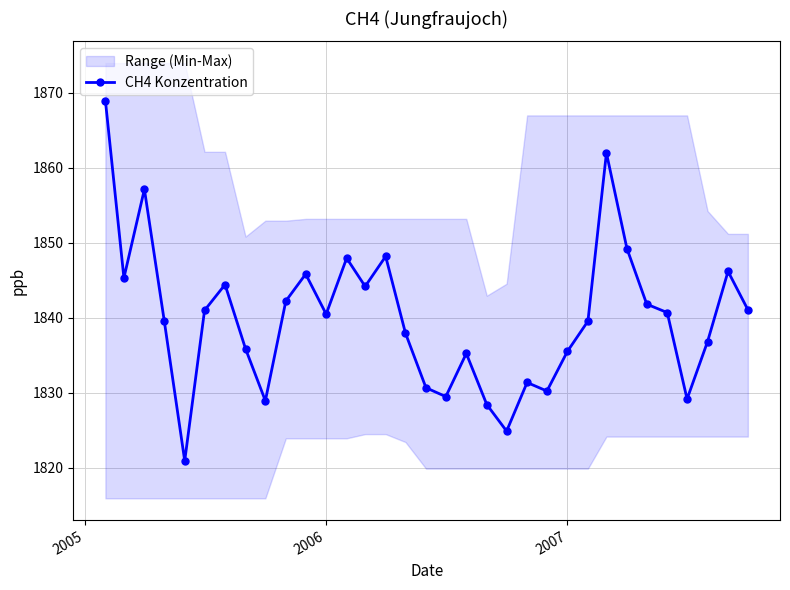

What is the greatest value displayed?

1868.9